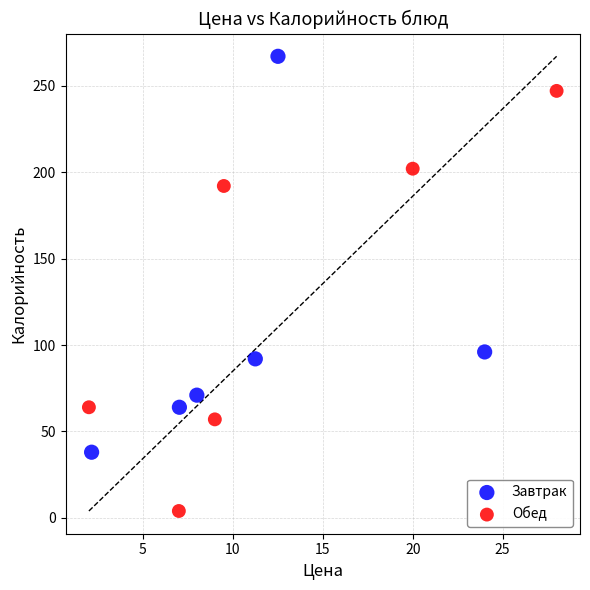

Which series reaches the maximum Y coordinate?

Завтрак